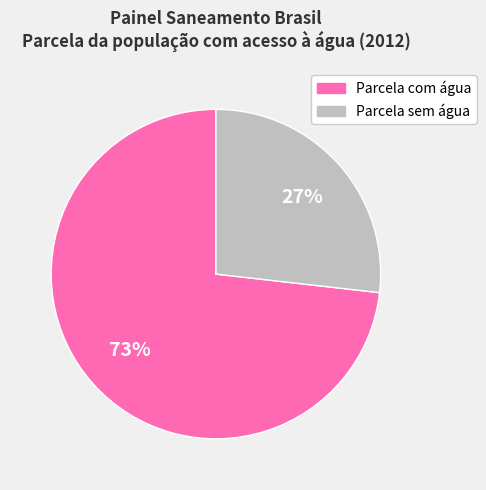

To the nearest percent, what is the average slice percentage?

50%